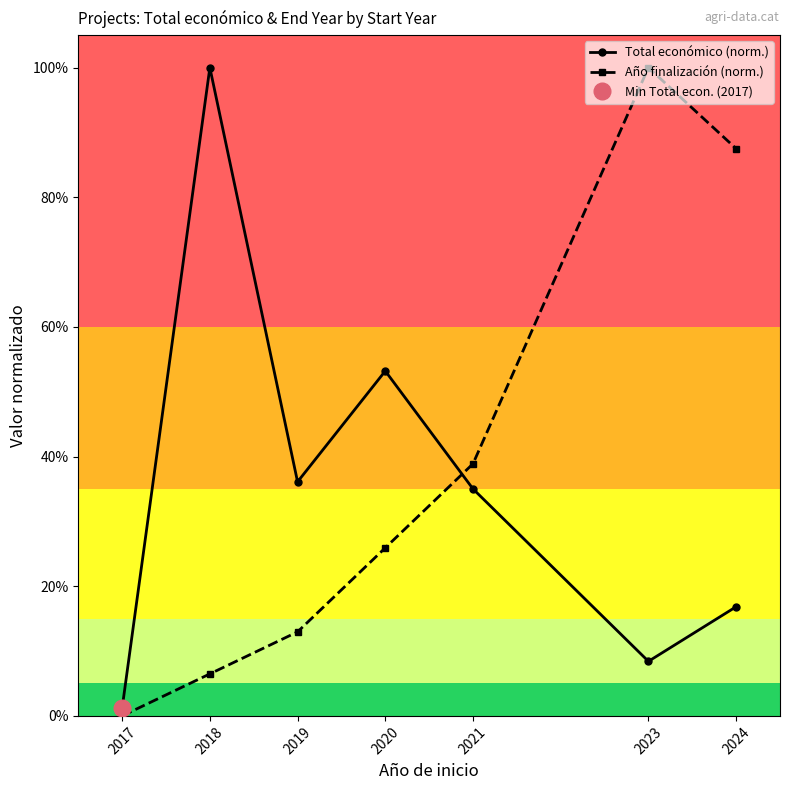

The Año finalización (norm.) series shows 0.2 at 2019. True or false?

False